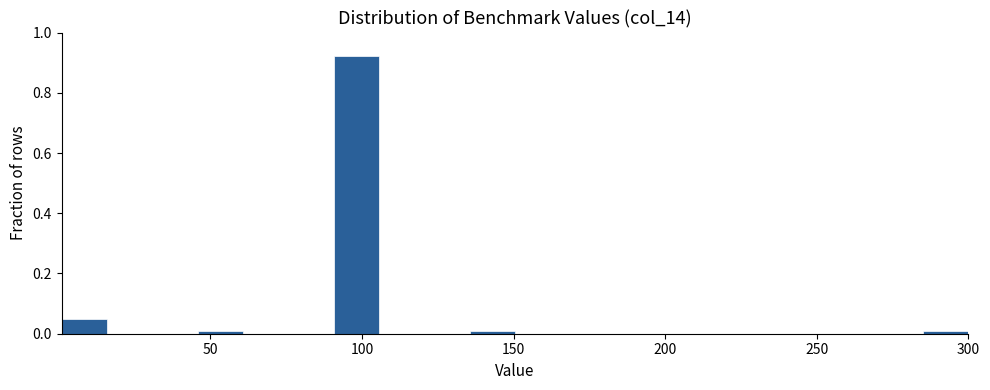

Read against the x-axis, roughly where is the centre of the tallest bar?

100